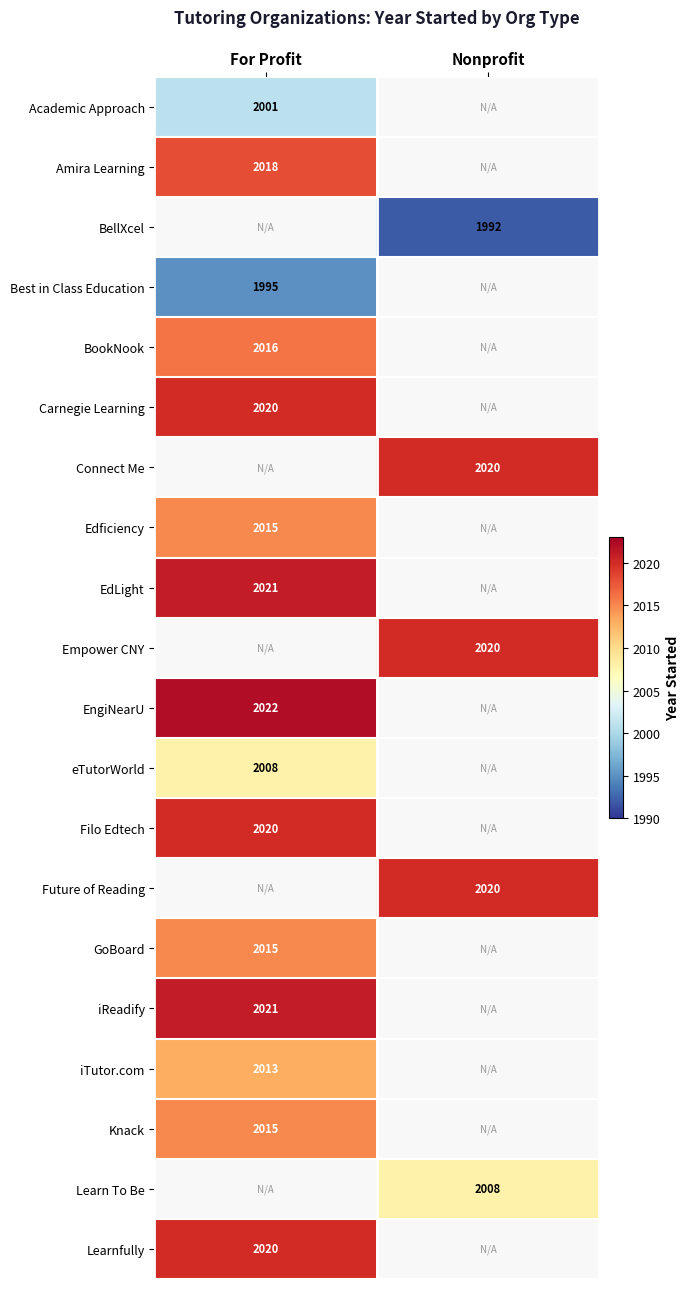

Is it true that EngiNearU equals 3390.0 at For Profit?

False